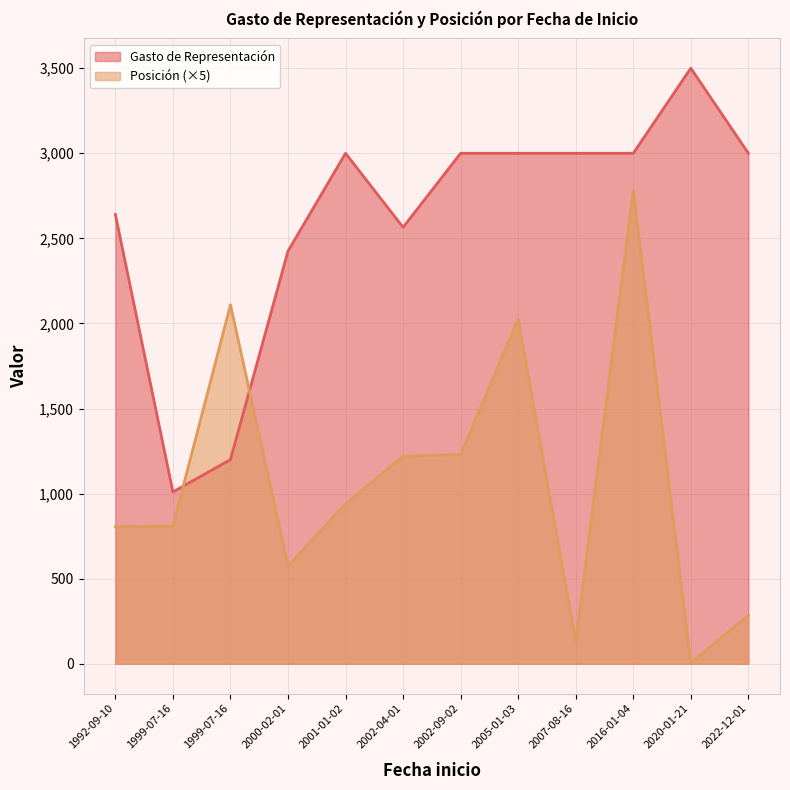

The Posición series shows 697 at 2005-01-03. True or false?

False